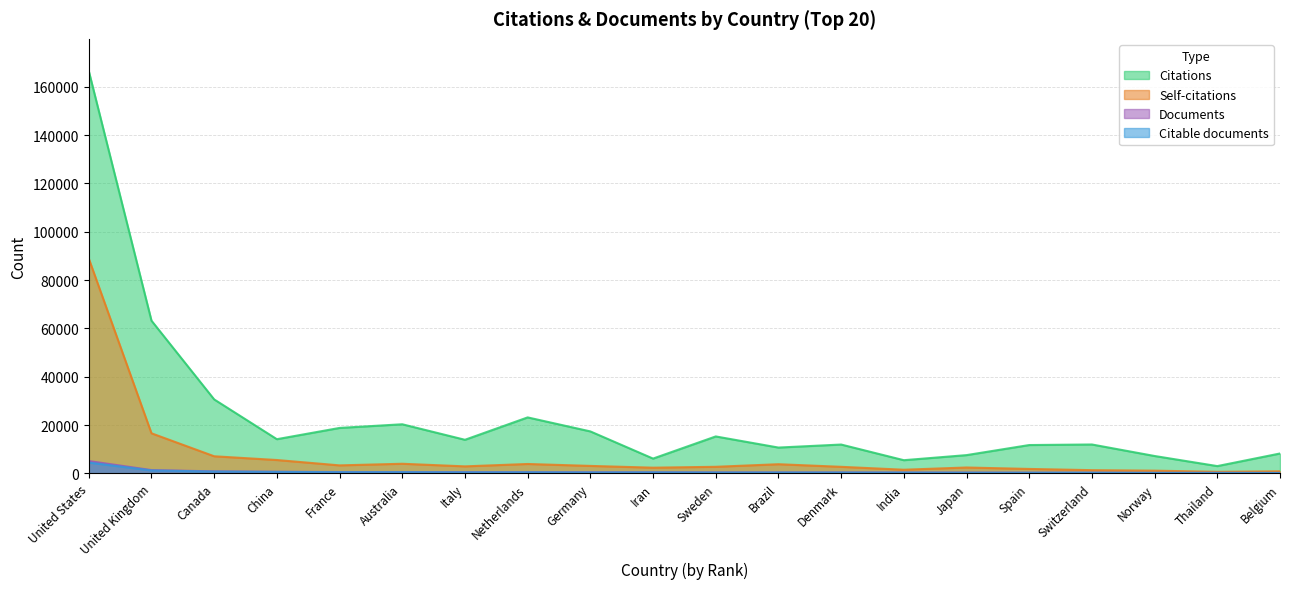

Which category has the lowest value in the Citations series?

Thailand